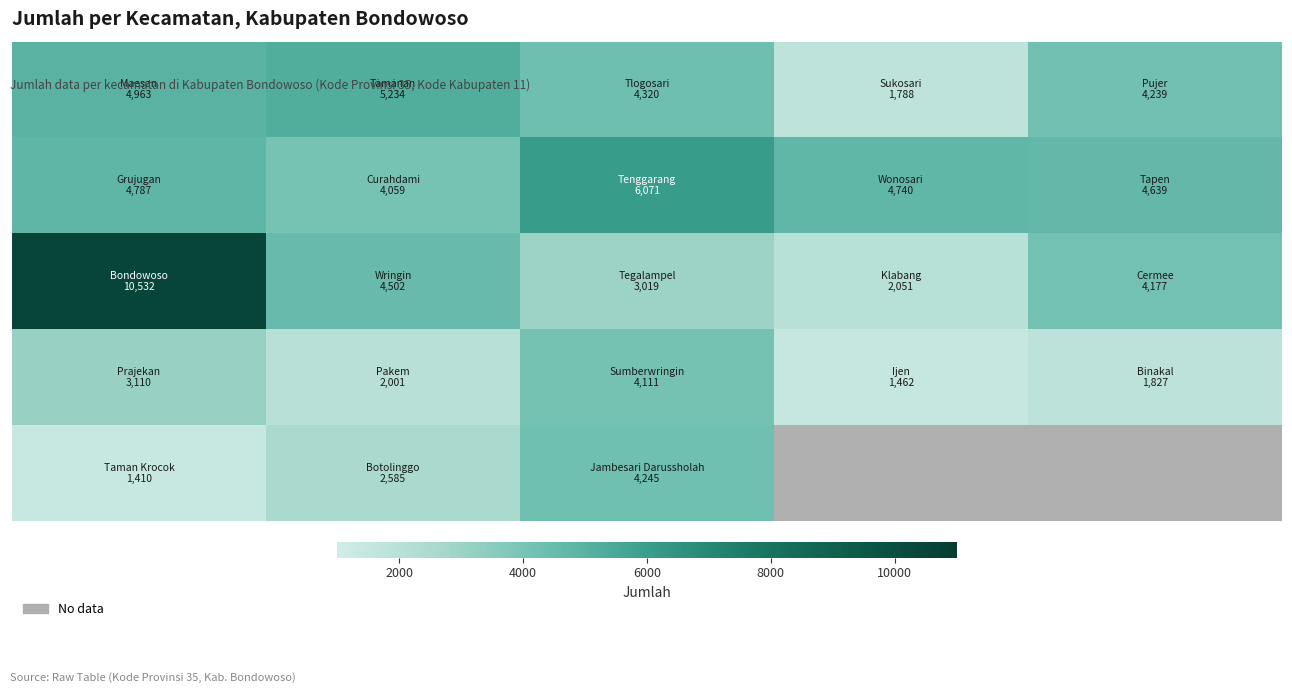

What is the difference between the highest and lowest values at 2000?

3233.0